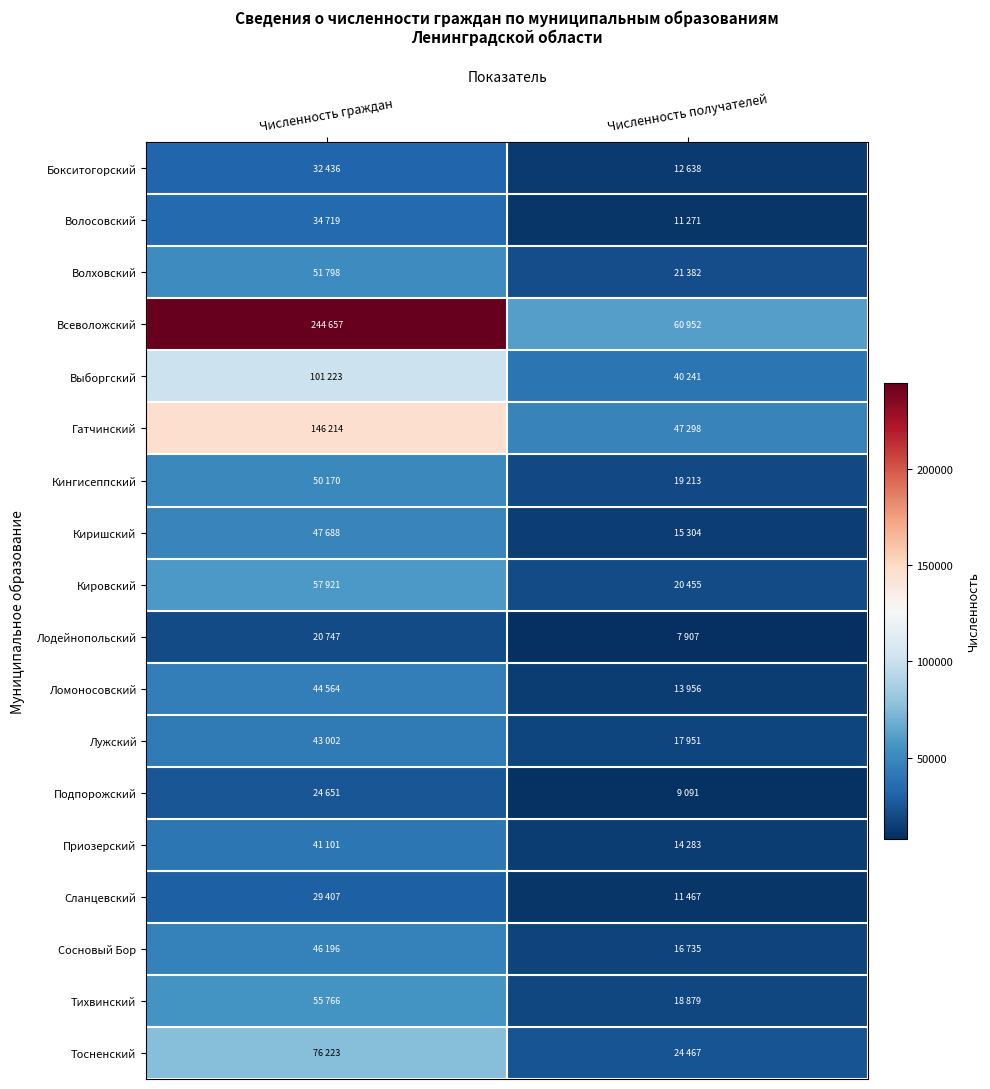

List the series in order of their peak value, highest first.

Всеволожский, Гатчинский, Выборгский, Тосненский, Кировский, Тихвинский, Волховский, Кингисеппский, Киришский, Сосновый Бор, Ломоносовский, Лужский, Приозерский, Волосовский, Бокситогорский, Сланцевский, Подпорожский, Лодейнопольский